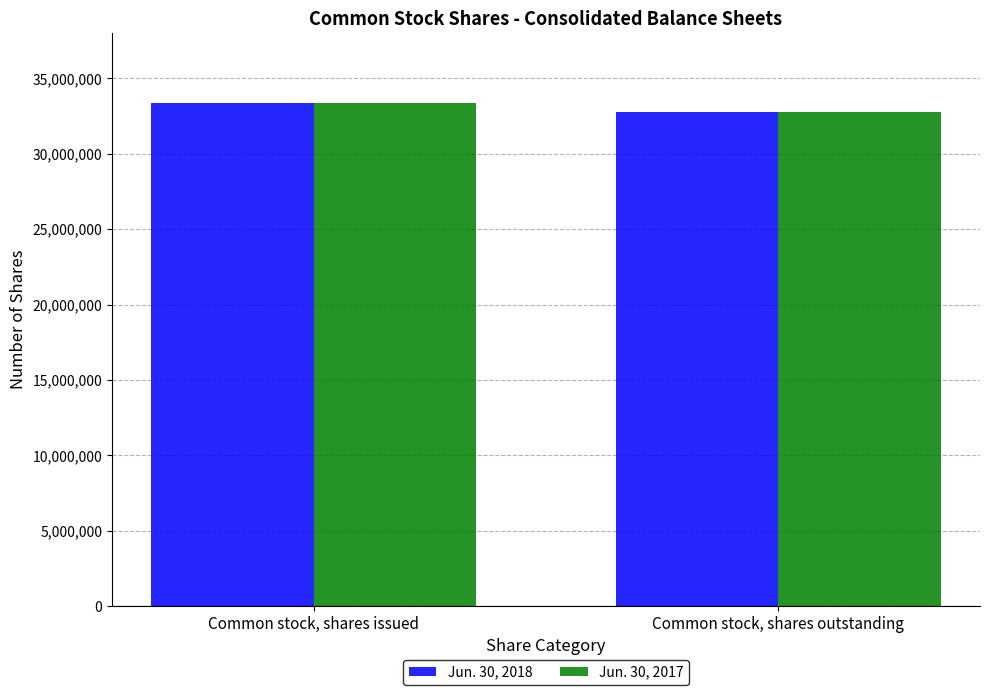

Rank the categories by Jun. 30, 2017 value from highest to lowest.

Common stock, shares issued, Common stock, shares outstanding